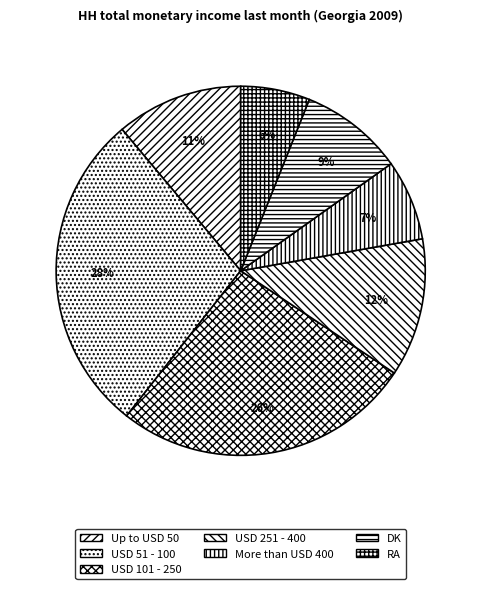

What is the total percentage of DK and More than USD 400?

16.2%